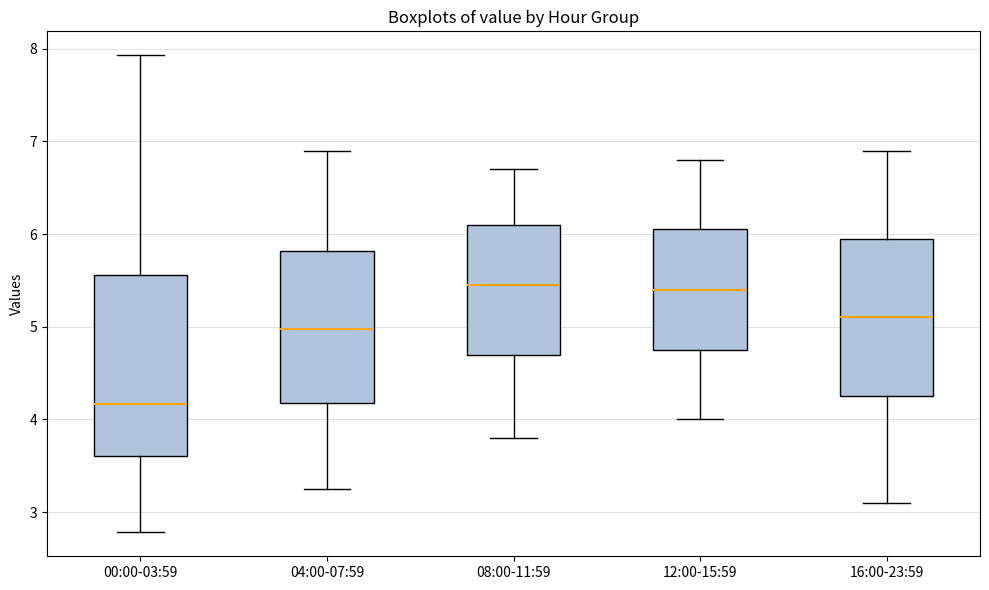

Which box is the tallest, from its lower edge to its upper edge?

00:00-03:59